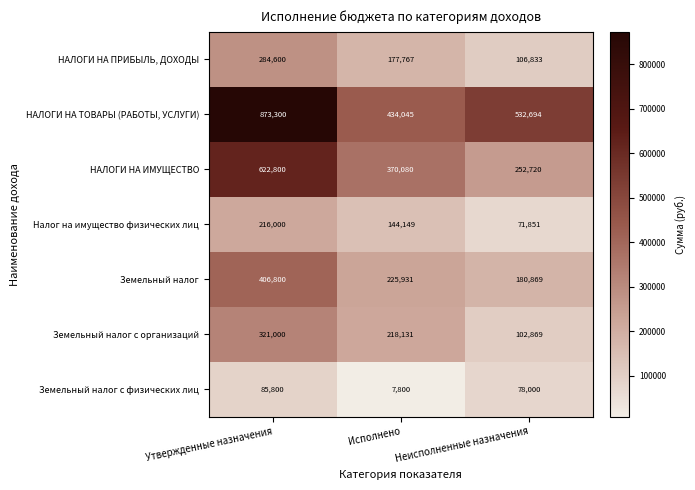

How many categories are shown in the chart?

3